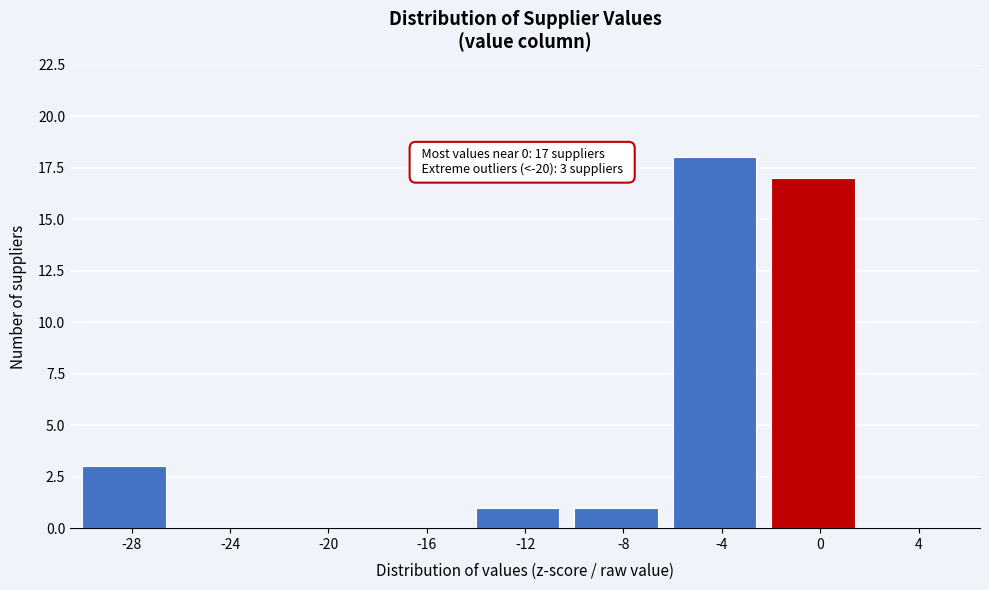

Reading left to right, what are all the values shown in this chart?

-28=3	-24=0	-20=0	-16=0	-12=1	-8=1	-4=18	0=17	4=0